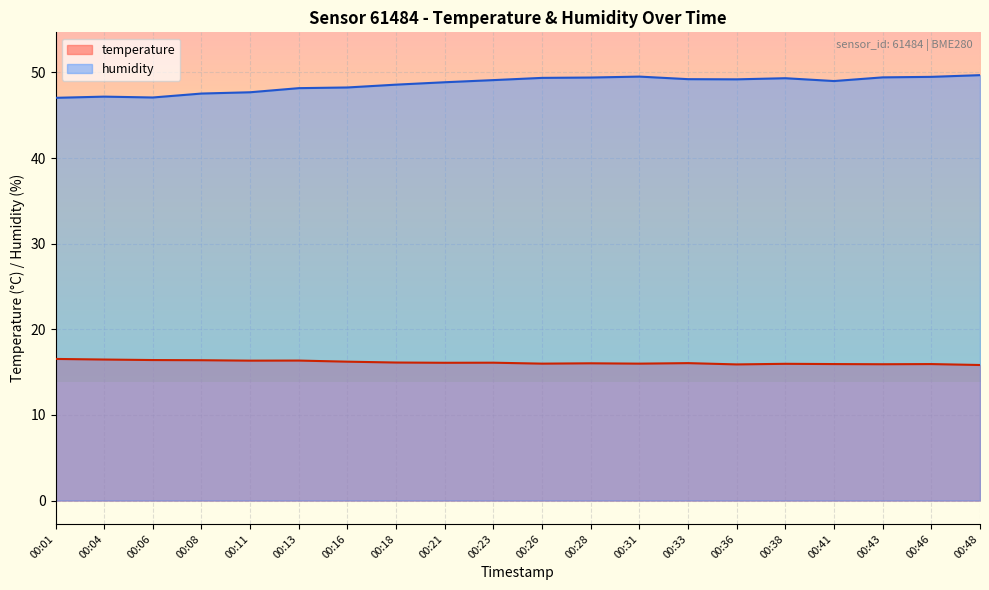

True or false: temperature and humidity intersect in this chart.

False